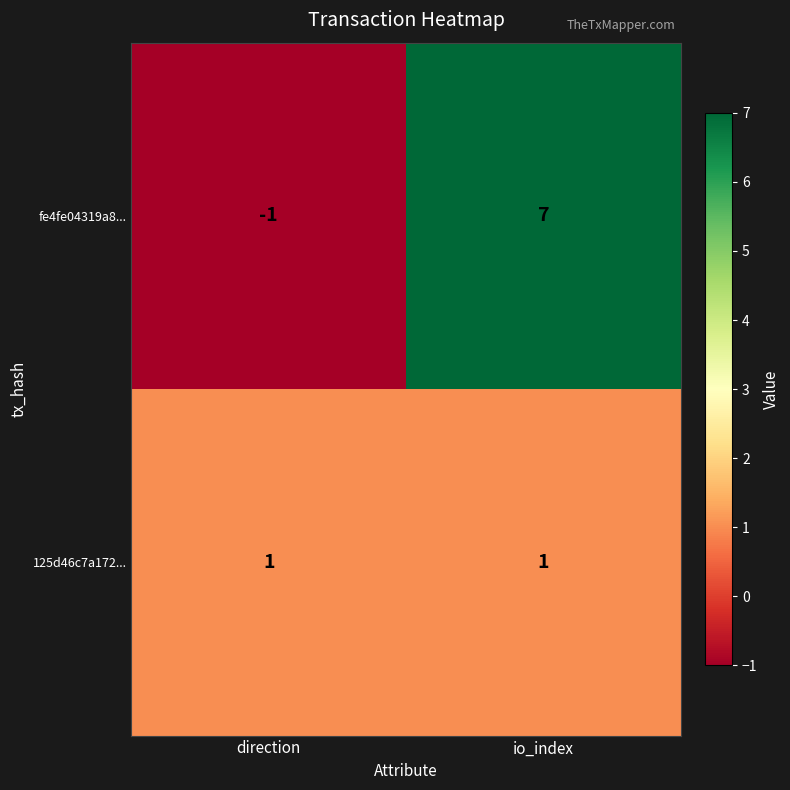

At which category is the sum across all series the highest?

io_index